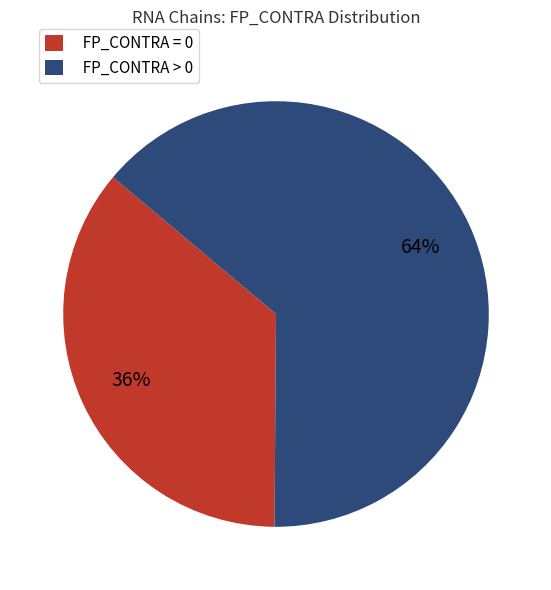

Is there any slice that represents more than half of the pie?

Yes